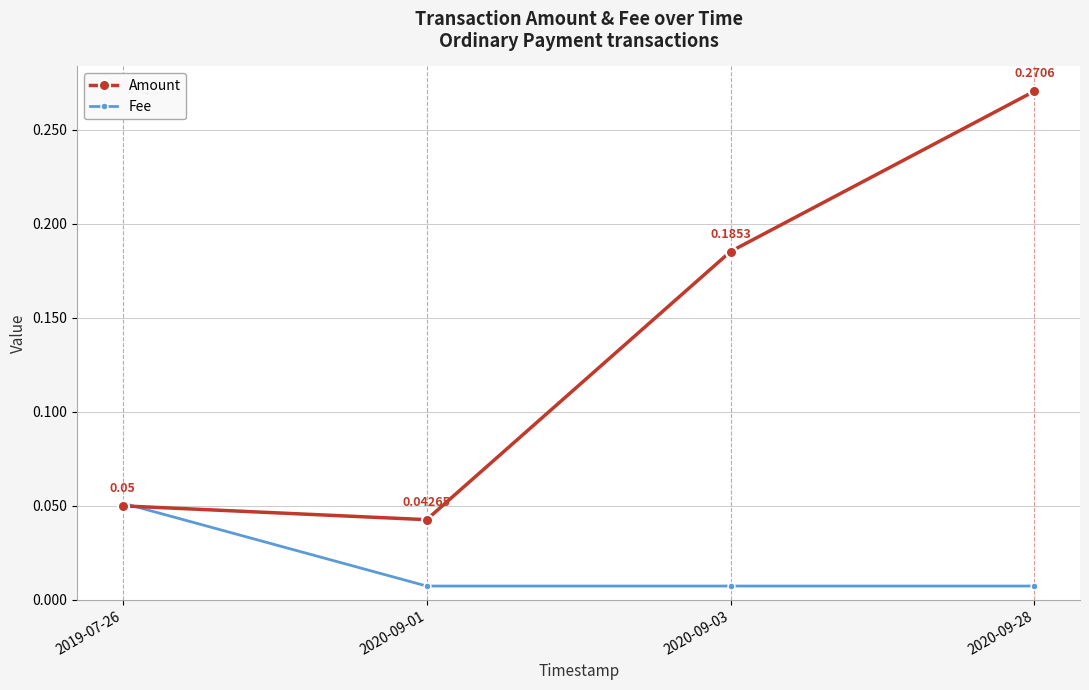

Which category has the lowest value in the Amount series?

2020-09-01